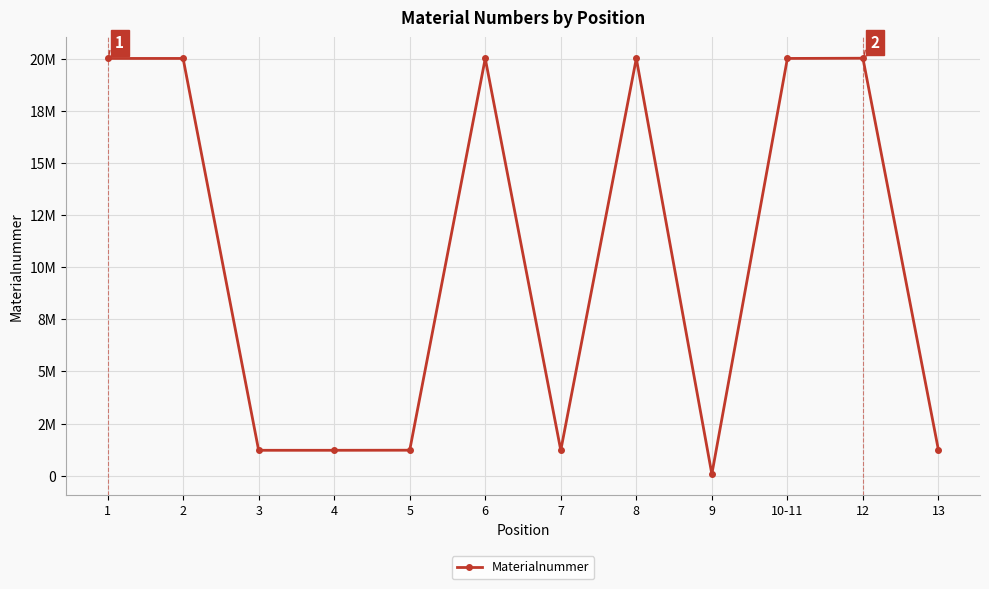

What is the label of the 5th point from the left?

5